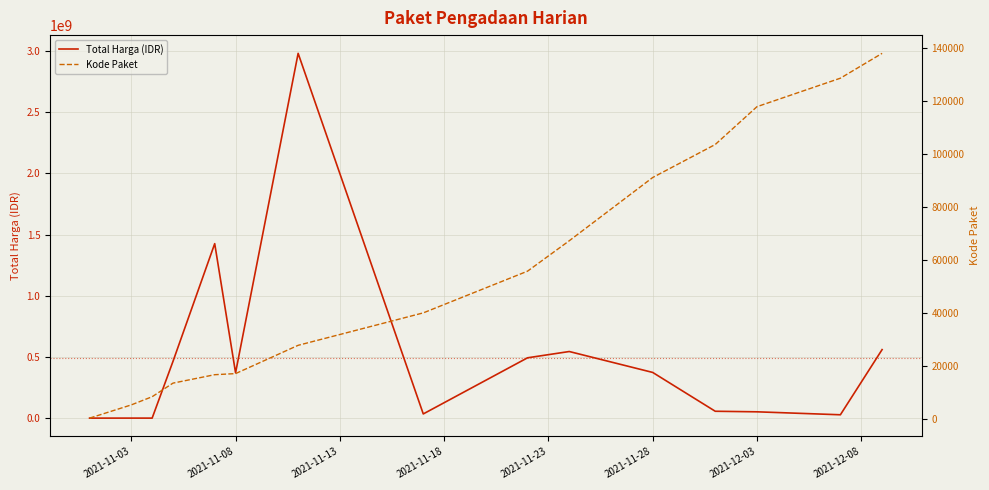

Which series has the largest total across all categories?

Total Harga (IDR)